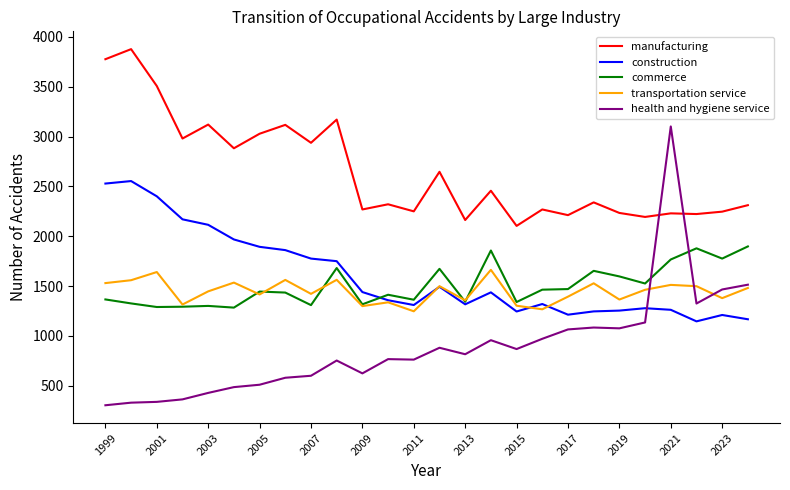

What are all the series names shown in the legend?

manufacturing, construction, commerce, transportation service, health and hygiene service